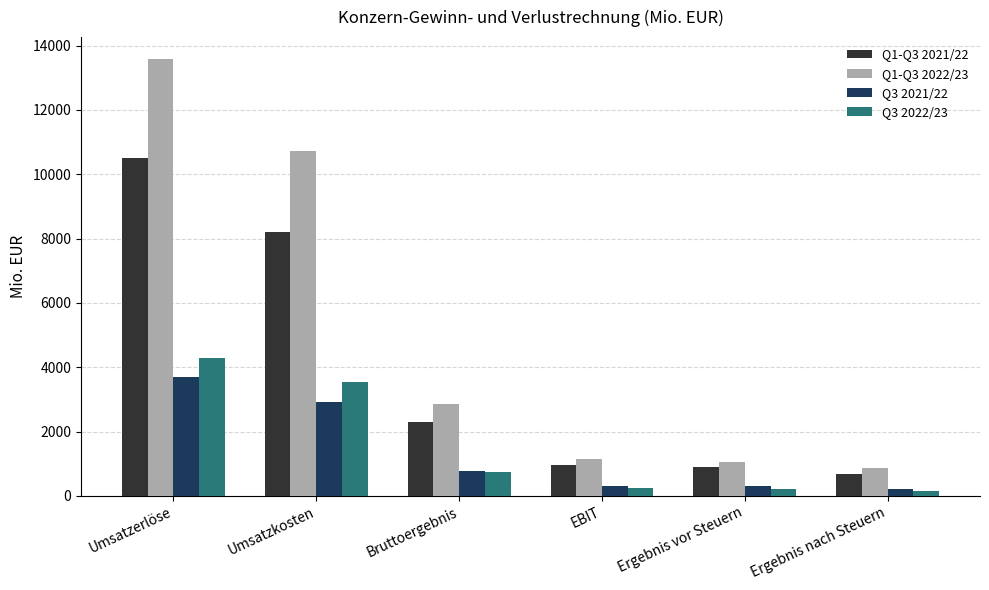

How many data points in Q1-Q3 2022/23 are above 2851?

3